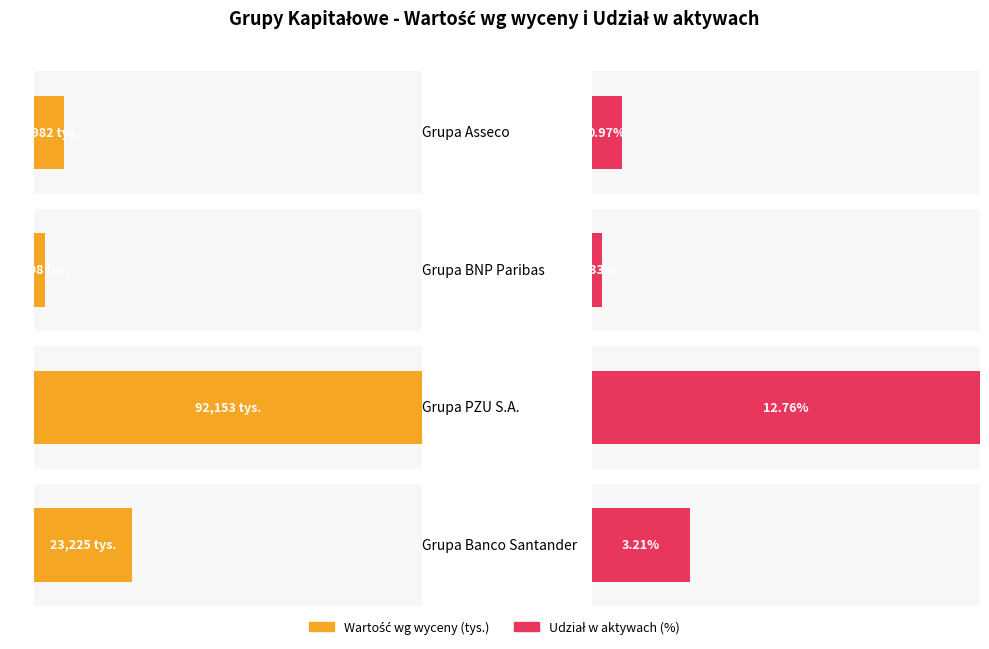

At Grupa PZU S.A., list the series in order from largest to smallest.

Wartość wg wyceny na dzień bilansowy, Procentowy udział w aktywach ogółem